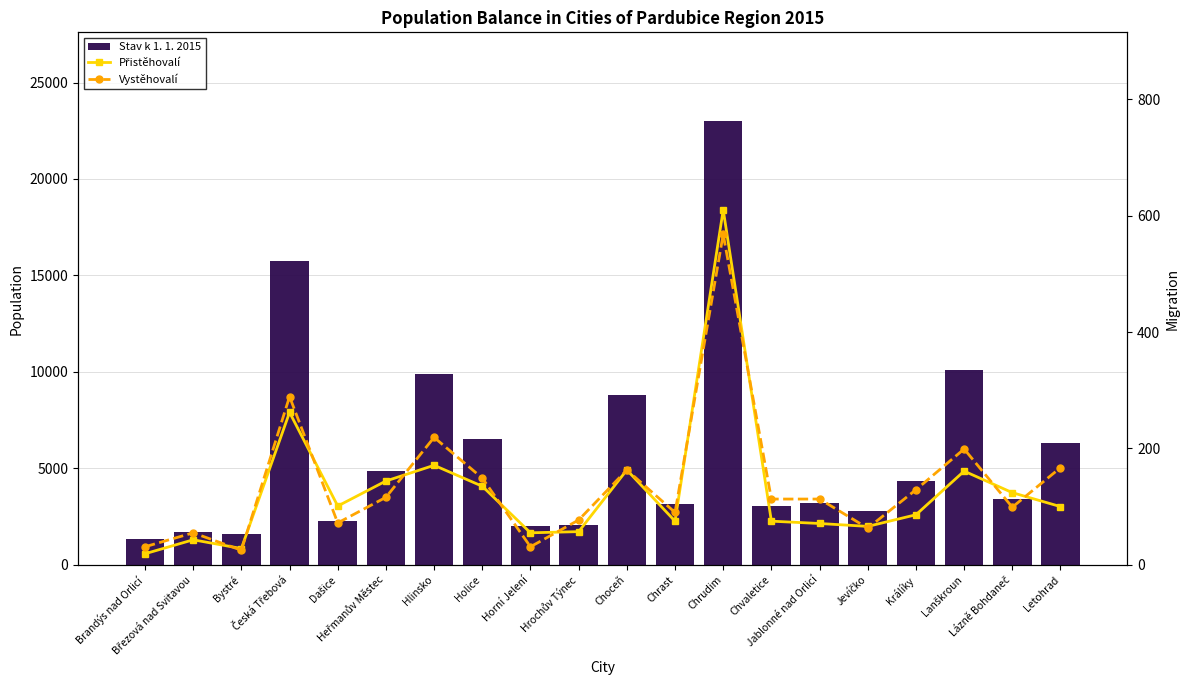

What is the sum of all Přistěhovalí values?

2546